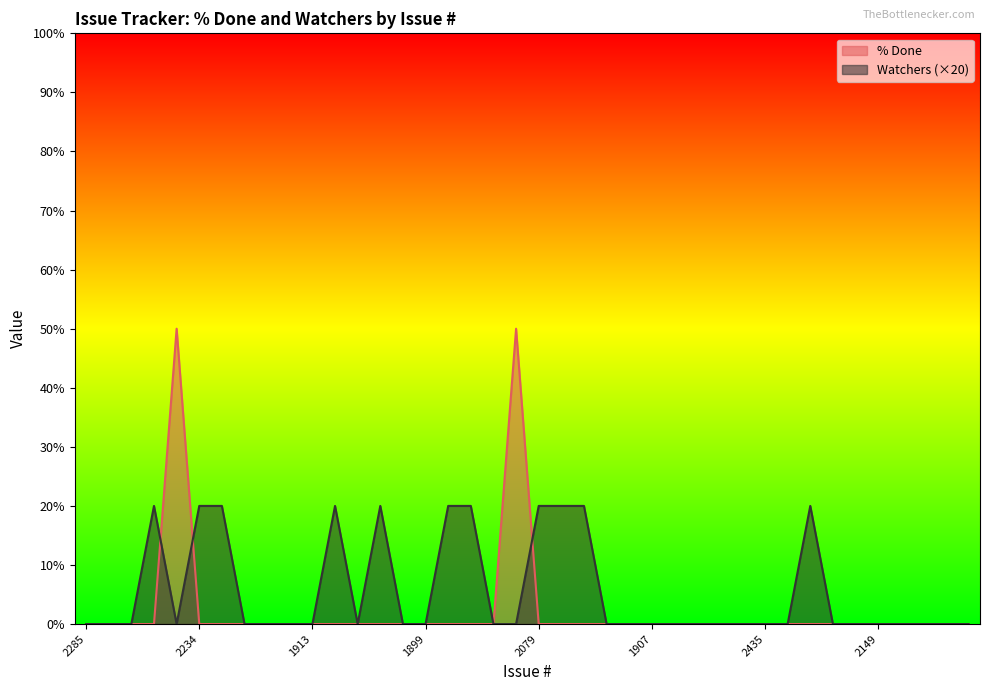

The value of % Done at 2234 is 0. True or false?

True